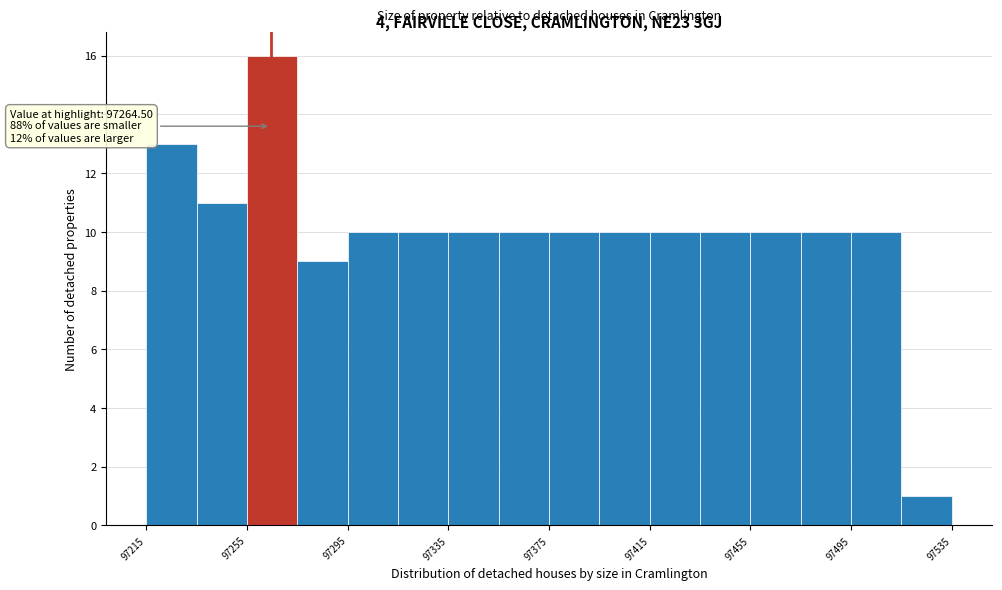

Over which range of the x-axis is the bar tallest?

97255 to 97275